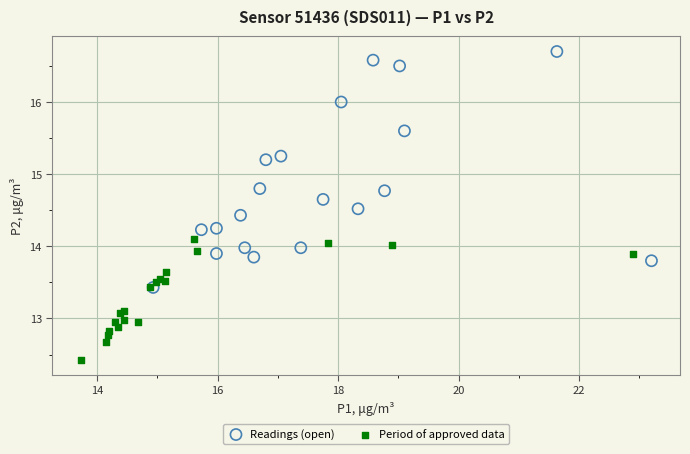

Which series reaches the minimum Y coordinate?

Period of approved data